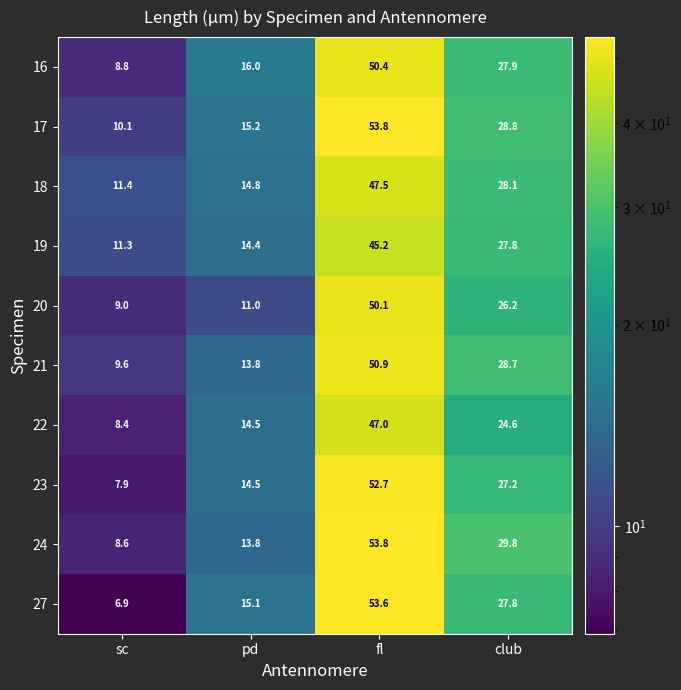

At how many categories does at least one series exceed 30?

1